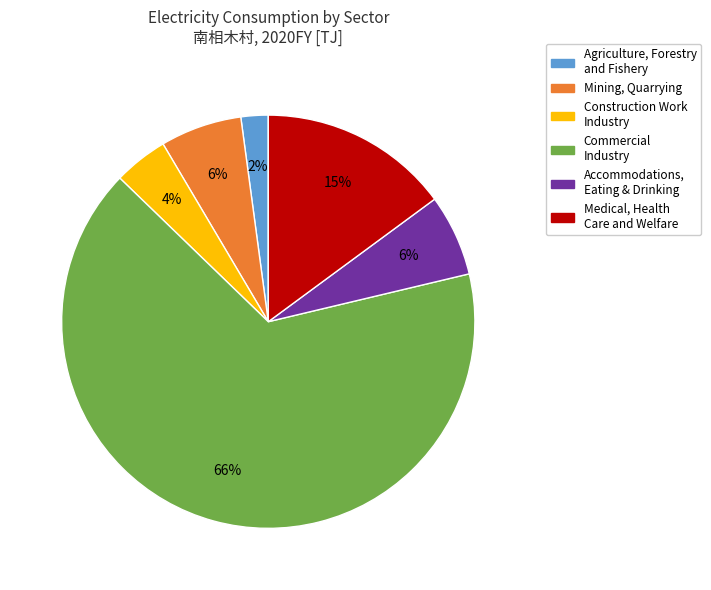

Does any single category account for the majority?

Yes